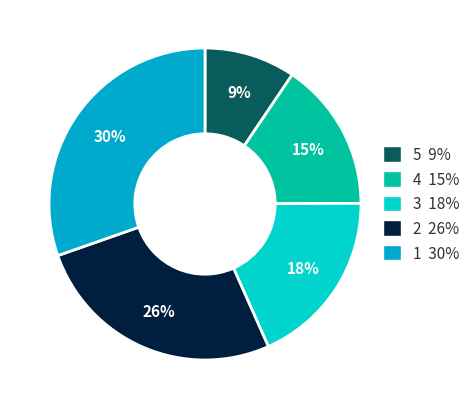

True or false: 2 26% accounts for 26% of the total.

True